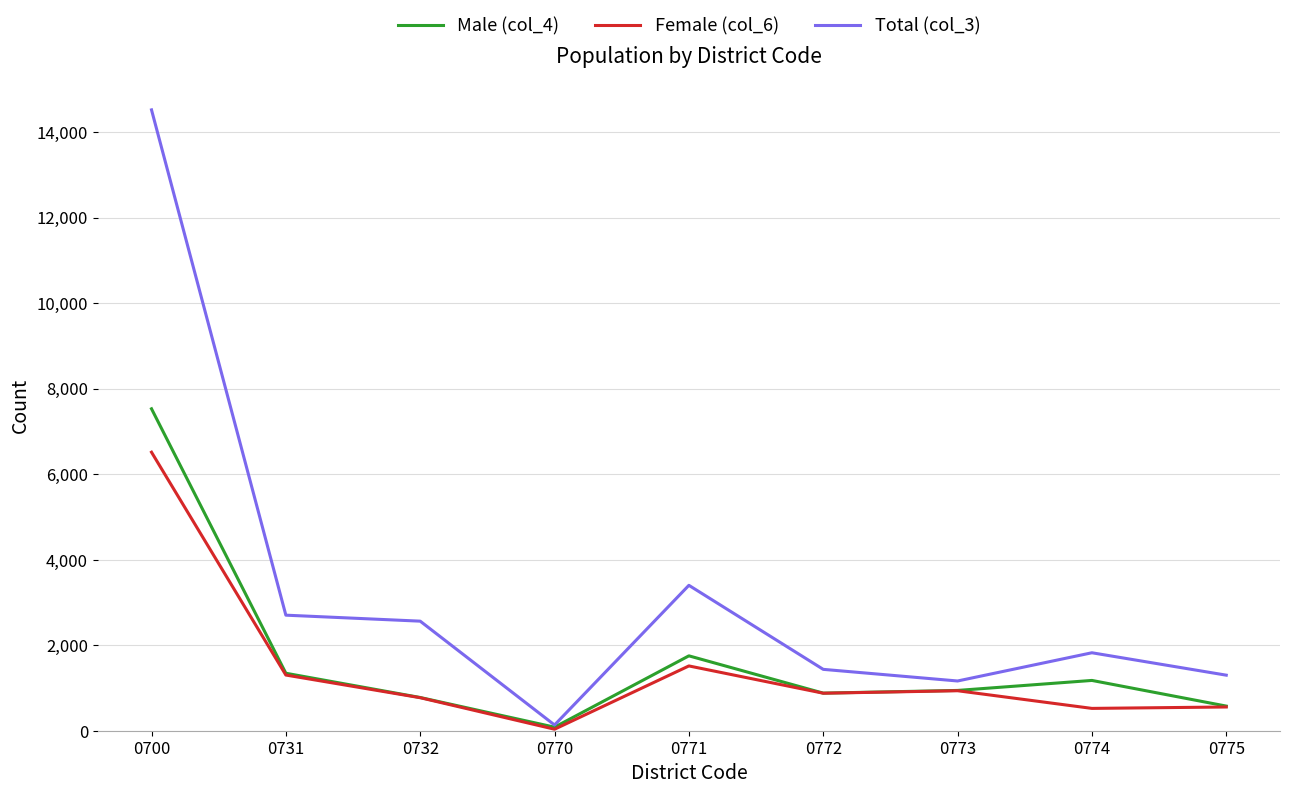

The Male (col_4) series shows 7528 at 0700. True or false?

True